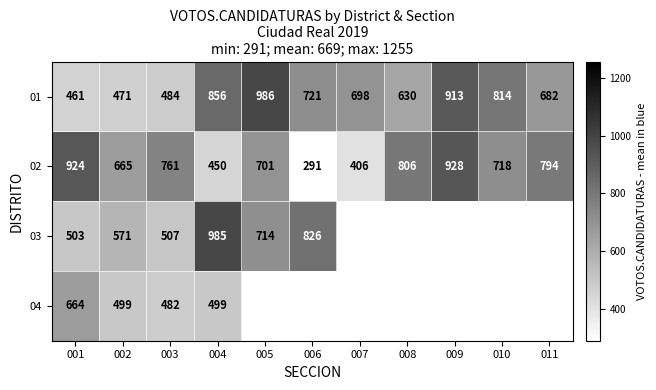

What is the difference between the highest and lowest values at 004?

535